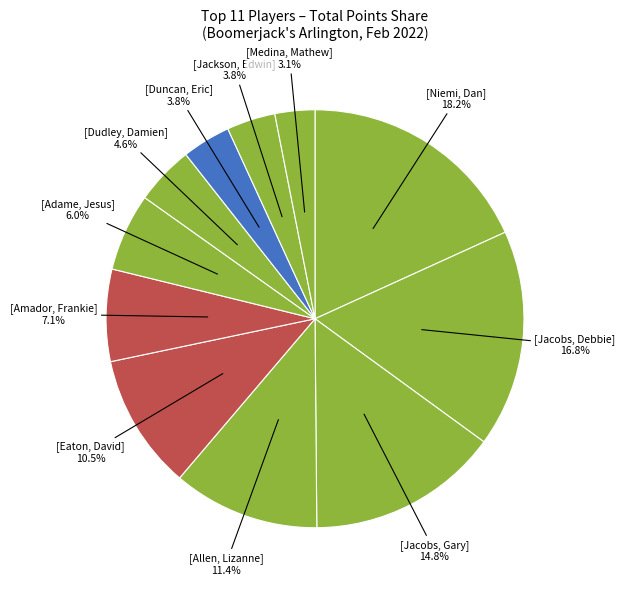

Rank the categories by value from highest to lowest.

Niemi, Dan, Jacobs, Debbie, Jacobs, Gary, Allen, Lizanne, Eaton, David, Amador, Frankie, Adame, Jesus, Dudley, Damien, Duncan, Eric, Jackson, Edwin, Medina, Mathew